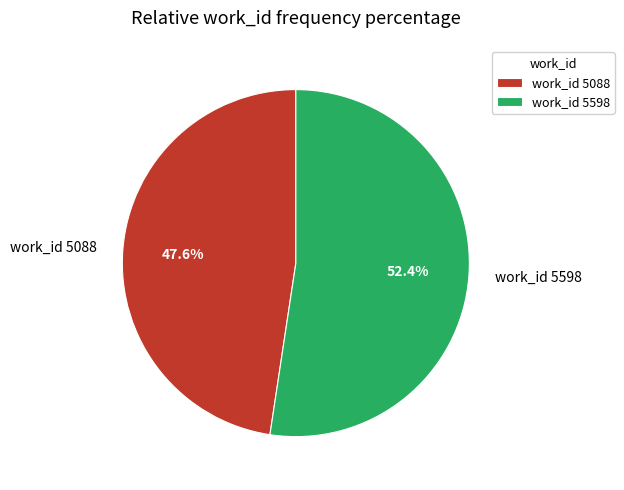

Approximately how many times larger is the value at work_id 5598 compared to work_id 5088?

1.1